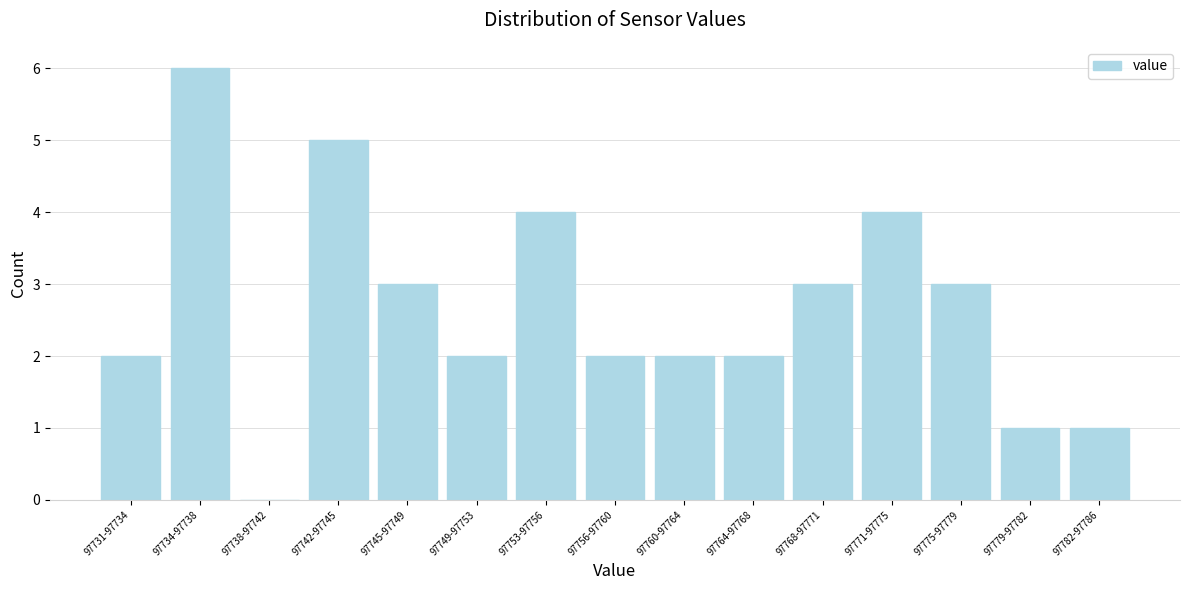

Reading left to right, extract all data points from this chart.

97731-97734=2	97734-97738=6	97738-97742=0	97742-97745=5	97745-97749=3	97749-97753=2	97753-97756=4	97756-97760=2	97760-97764=2	97764-97768=2	97768-97771=3	97771-97775=4	97775-97779=3	97779-97782=1	97782-97786=1